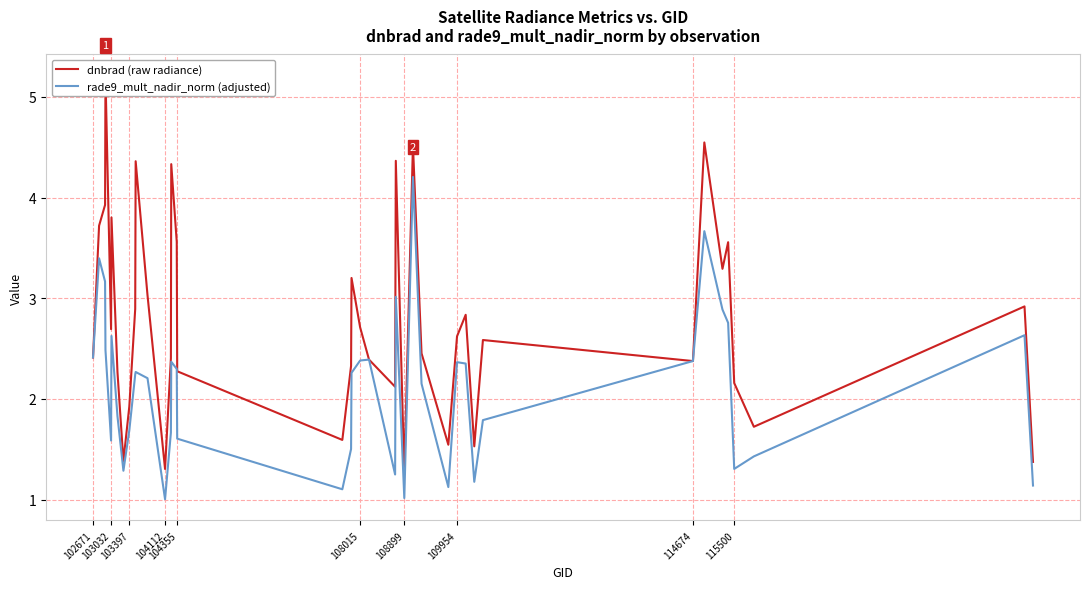

Count the number of categories in the chart.

40